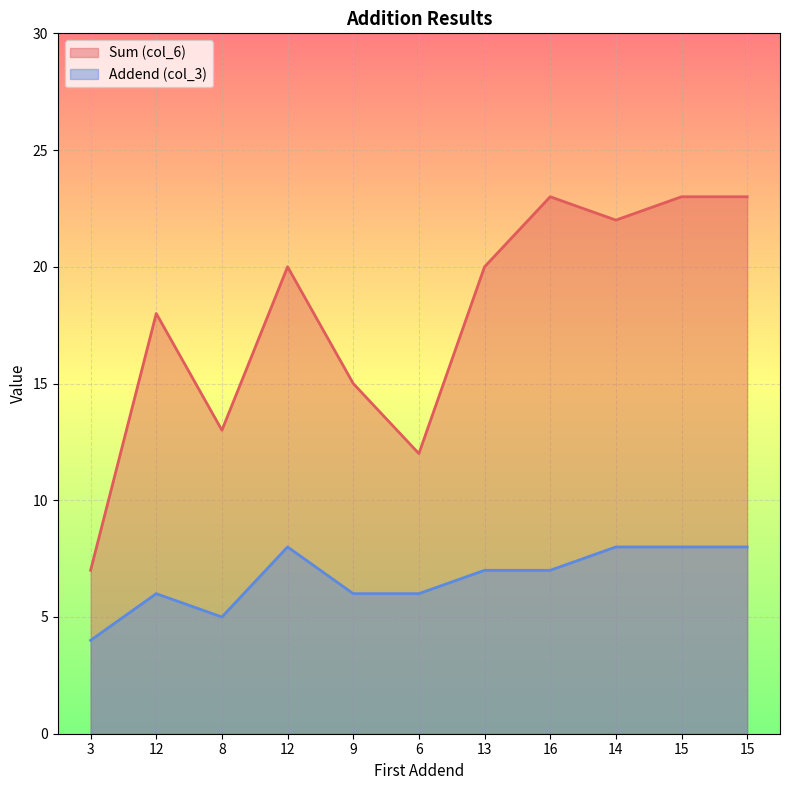

Count the number of categories in the chart.

11